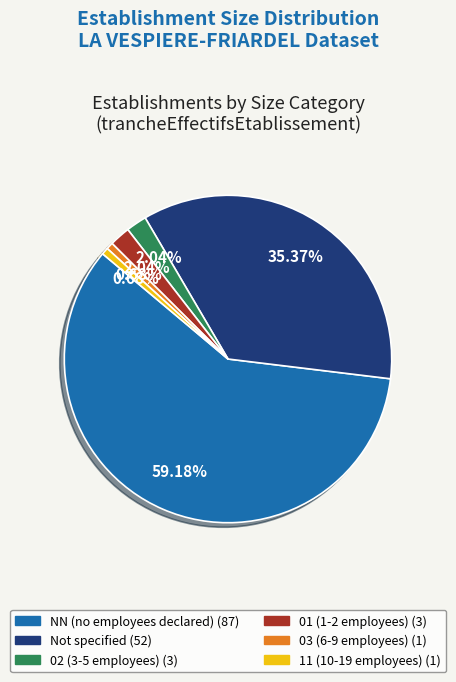

Which category accounts for the majority?

NN